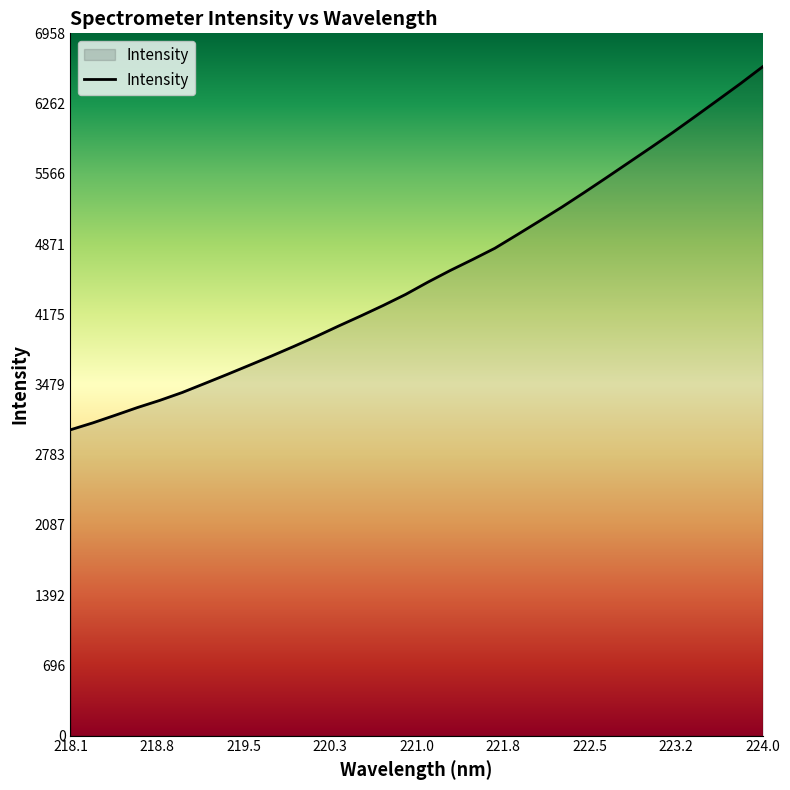

What is the difference between the maximum and minimum values?

3596.7